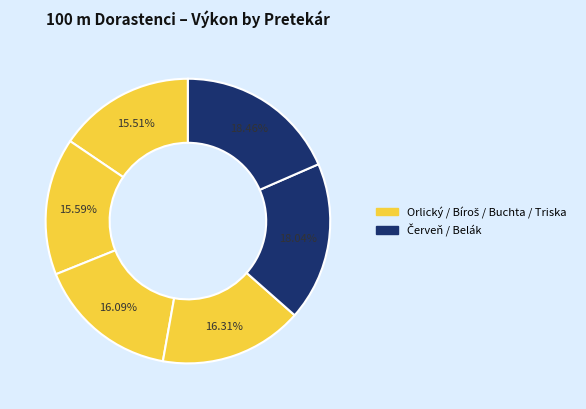

How many slices are in this pie chart?

6